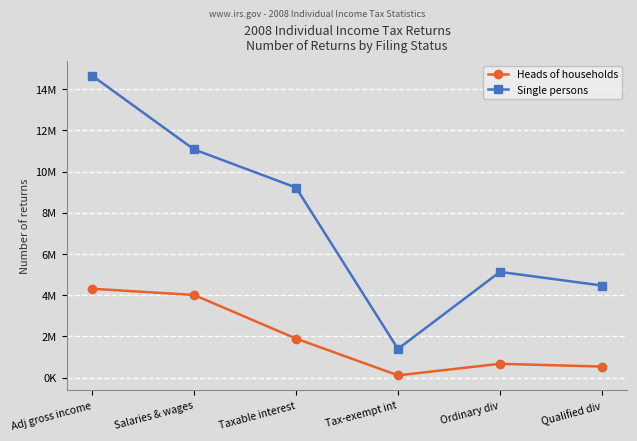

What is the total value across all series at Tax-exempt int?

1511470